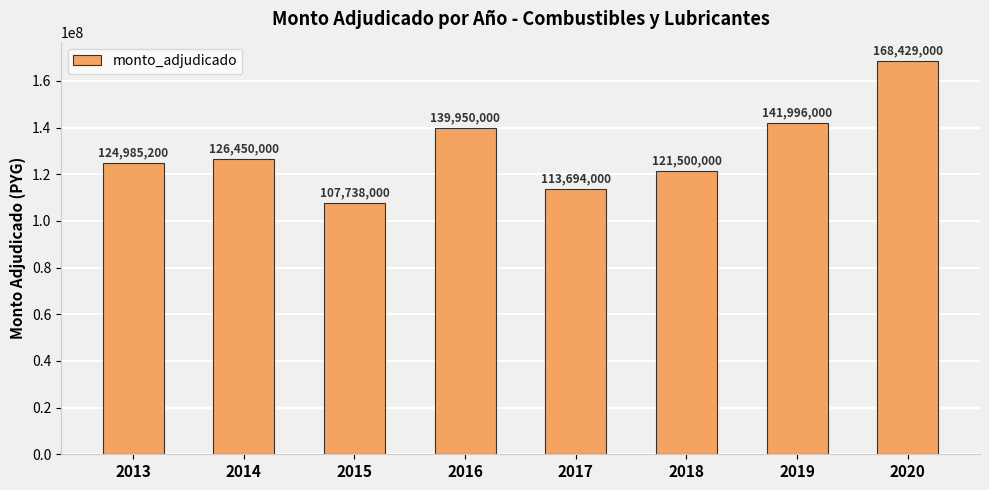

Reading left to right, extract all data points from this chart.

124985200	126450000	107738000	139950000	113694000	121500000	141996000	168429000